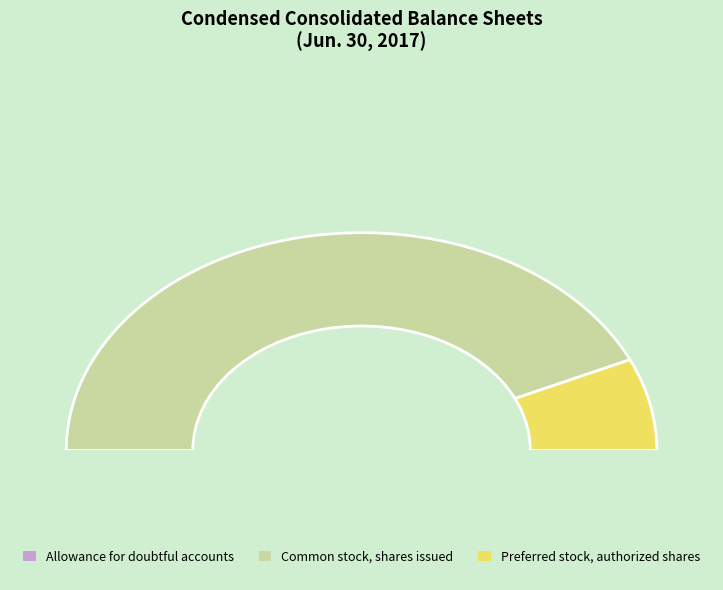

Count the number of slices in the pie.

3